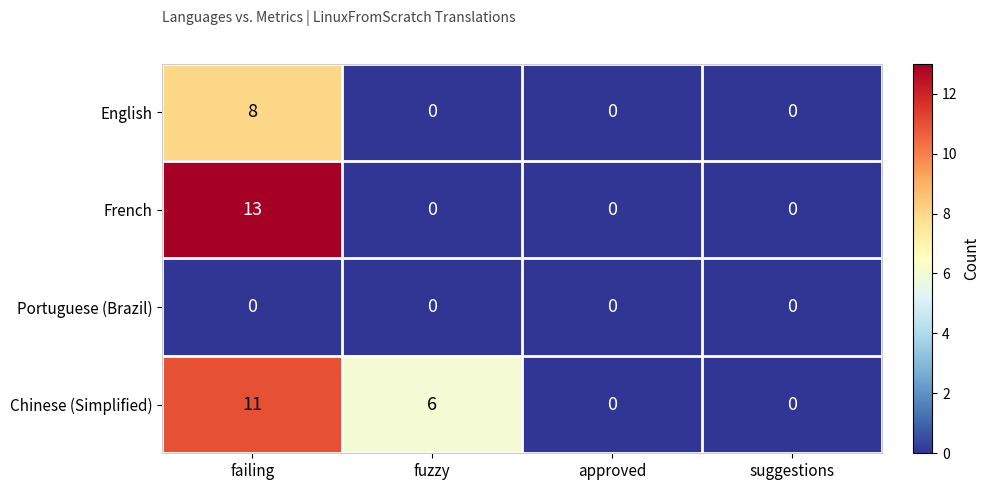

Is it true that French equals -7 at approved?

False